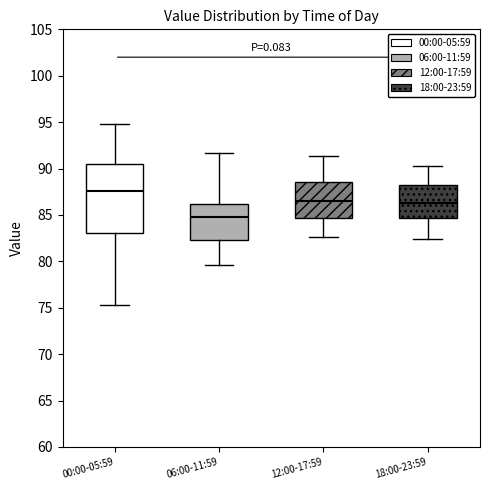

Which box's median line is the lowest?

06:00-11:59